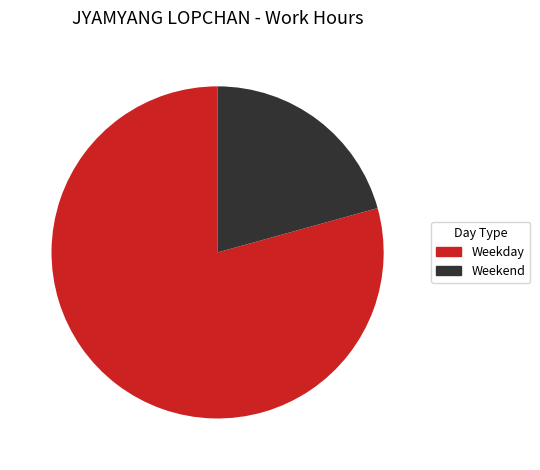

What is the ratio of the value at Weekday to the value at Weekend?

3.8